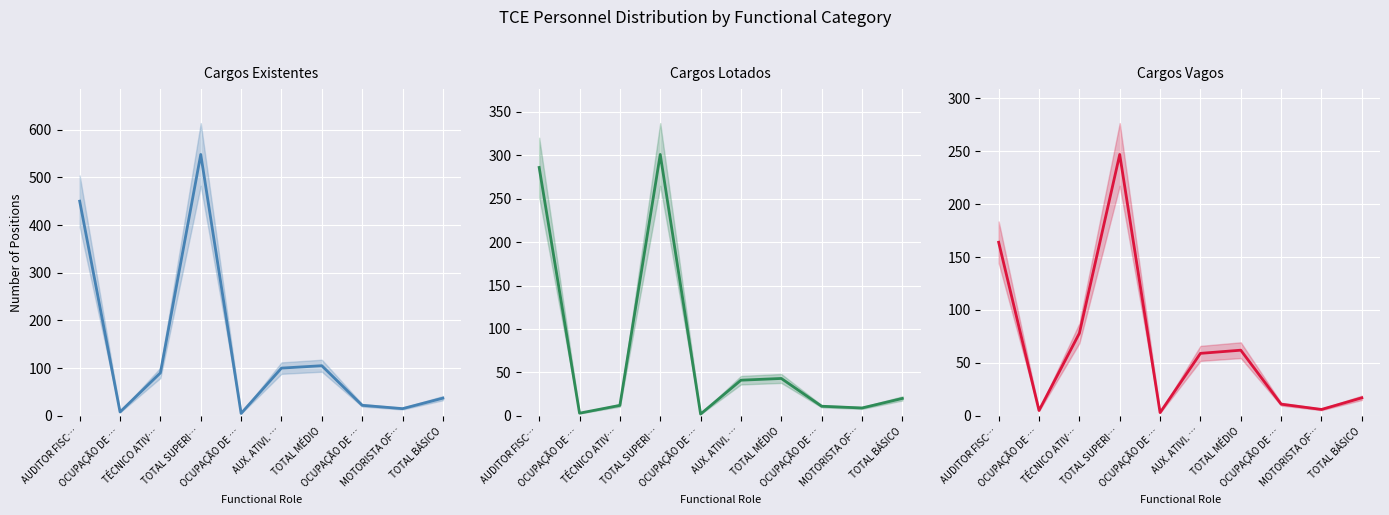

Which series has the widest spread of values?

Cargos Existentes